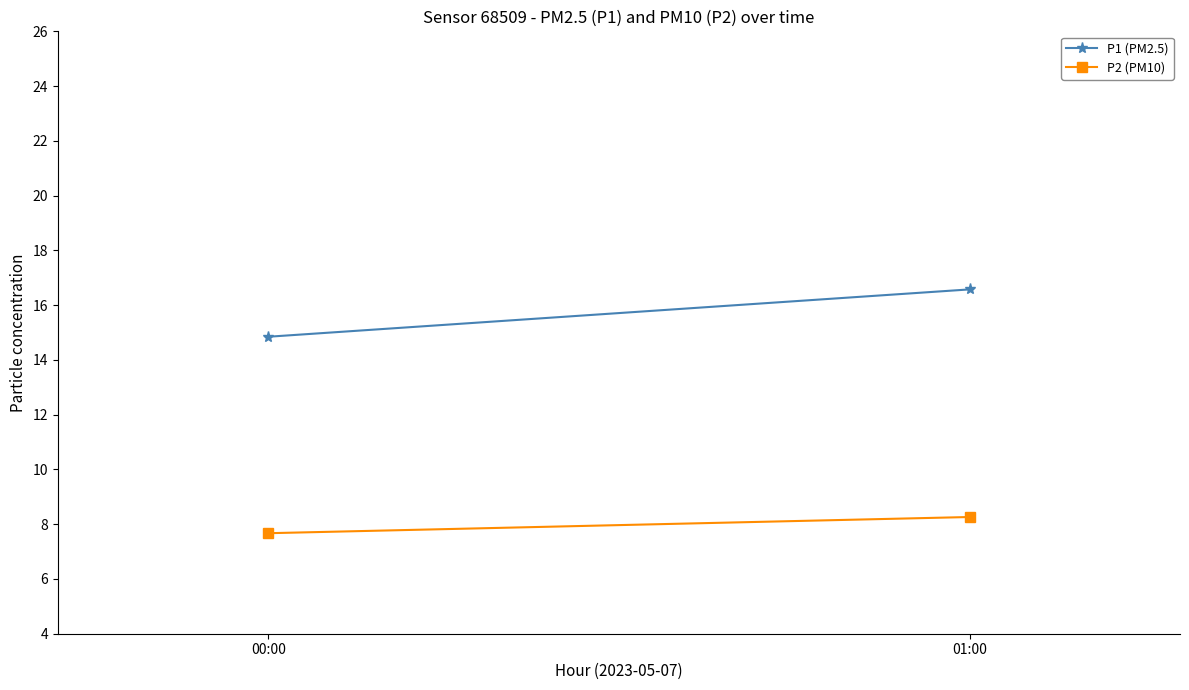

What is the spread (max minus min) of values at 00:00?

7.2